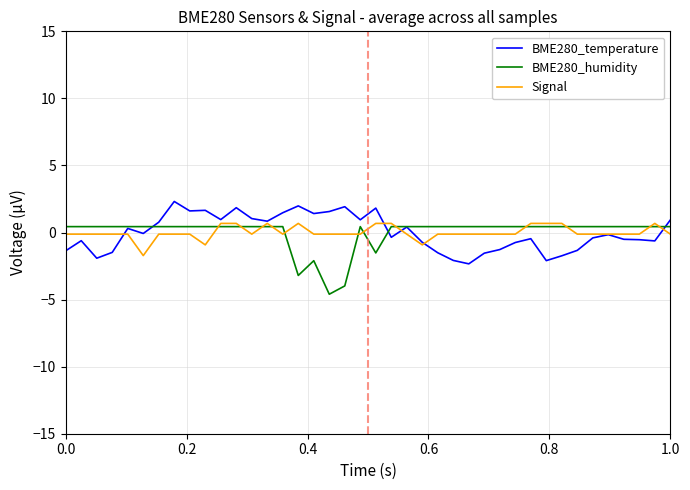

What is the smallest value displayed?

-4.6